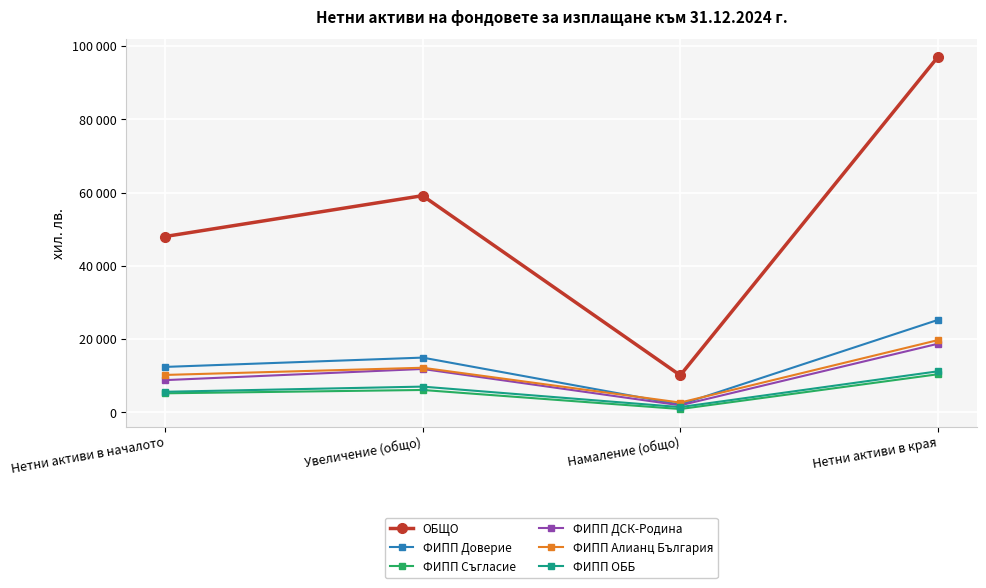

What are all the series names shown in the legend?

ОБЩО, ФИПП Доверие, ФИПП Съгласие, ФИПП ДСК-Родина, ФИПП Алианц България, ФИПП ОББ